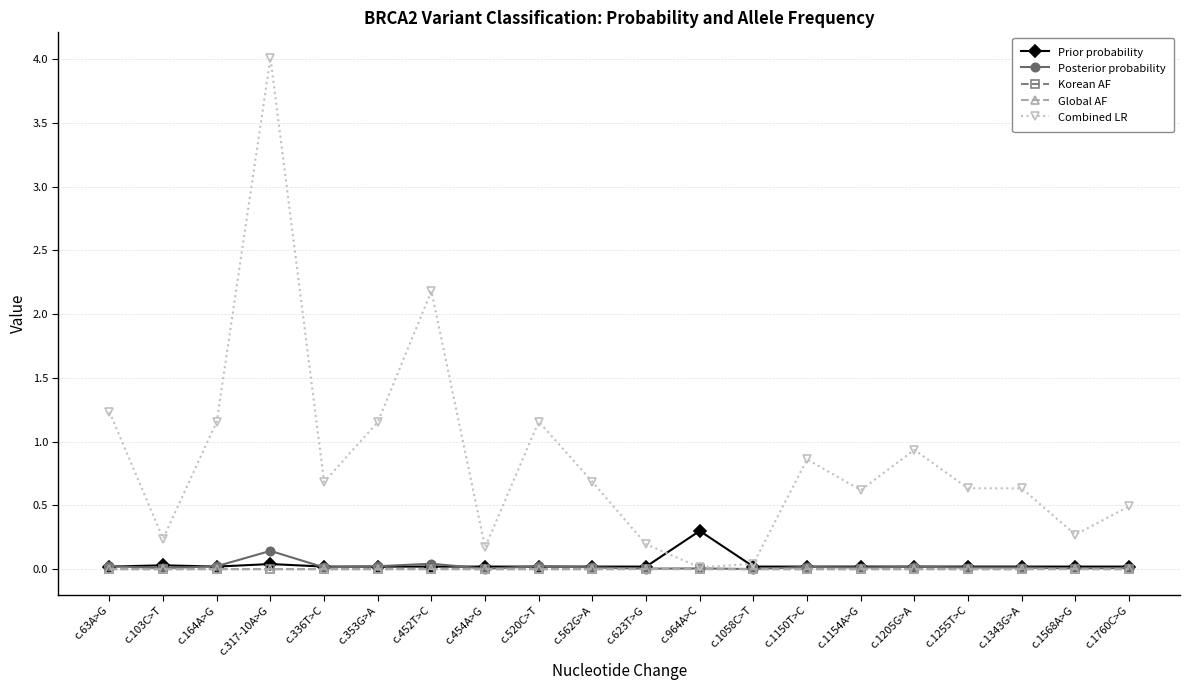

What is the greatest value displayed?

4.0